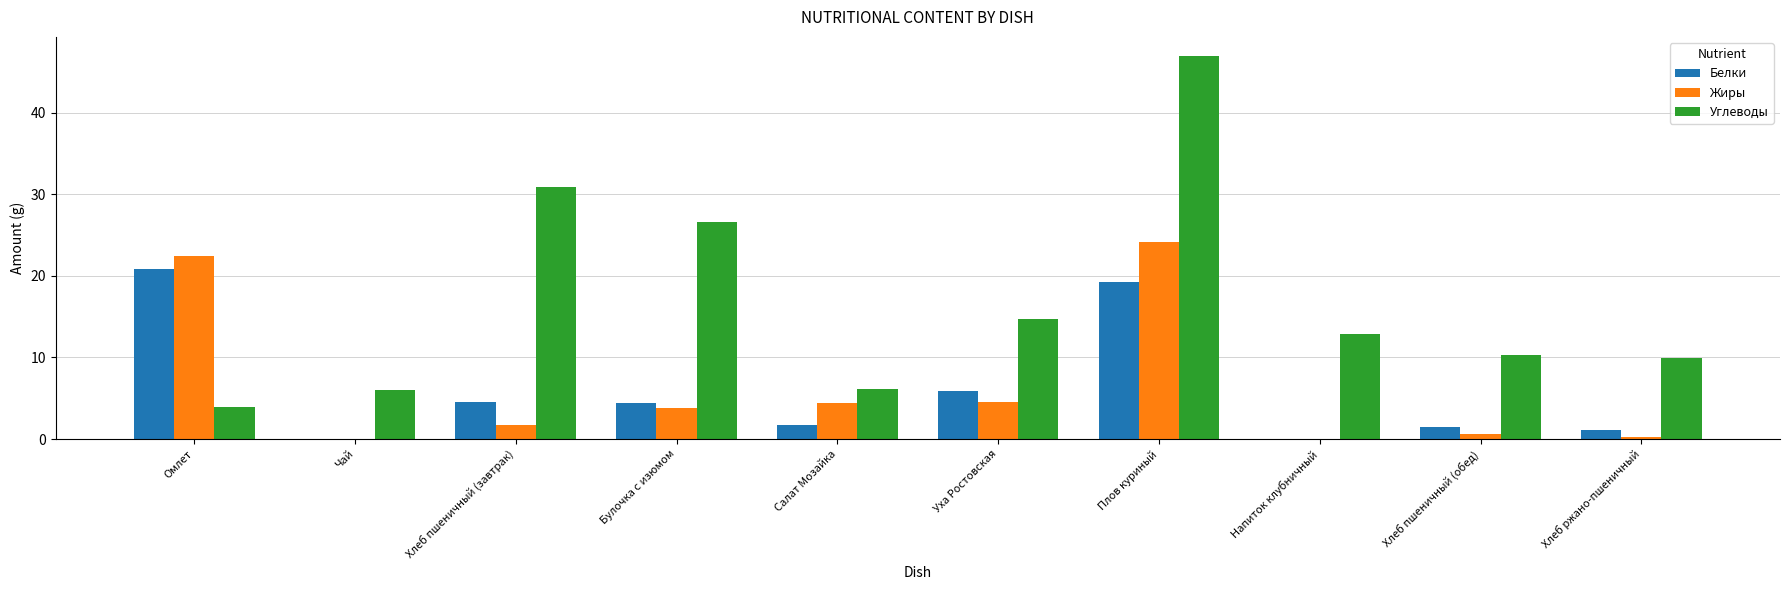

What is the sum of all Жиры values?

61.8